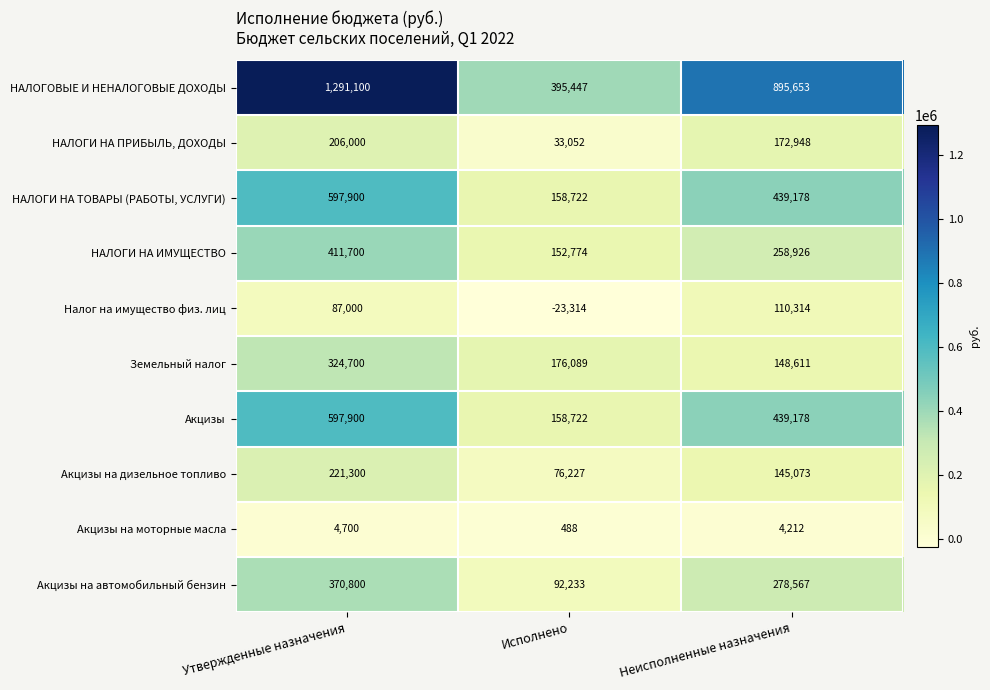

Count the number of categories in the chart.

3